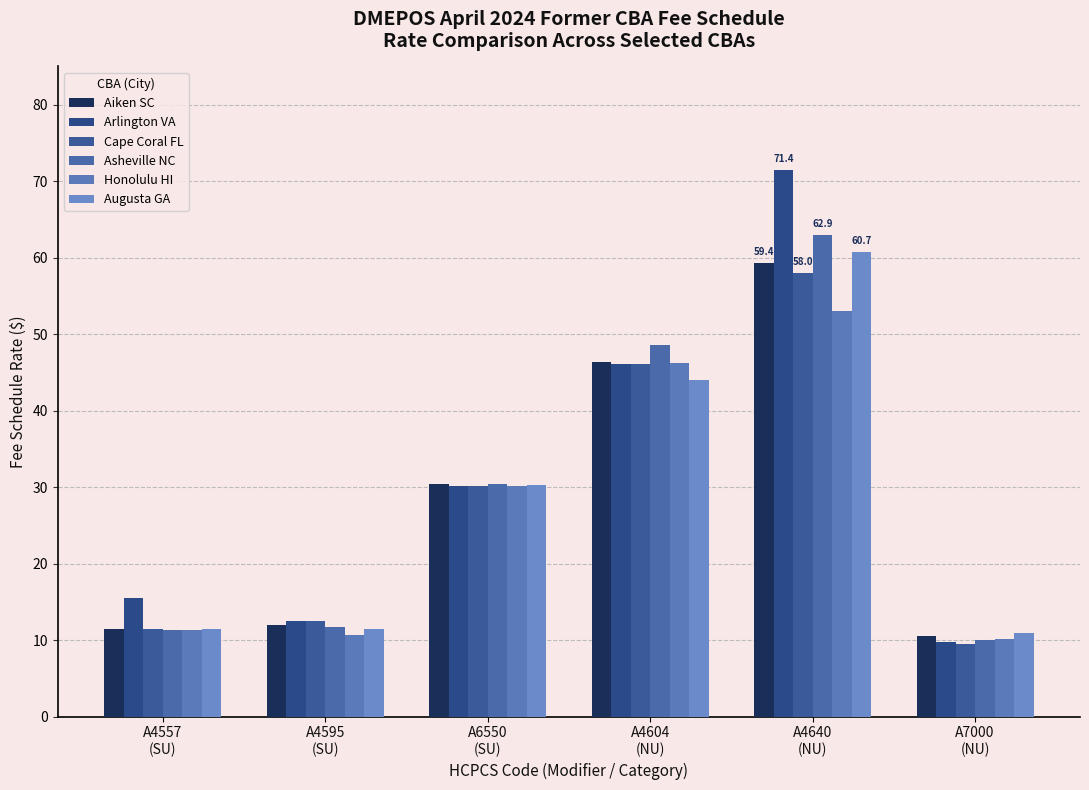

Is it true that Asheville NC equals 7.9 at A4595
(SU)?

False